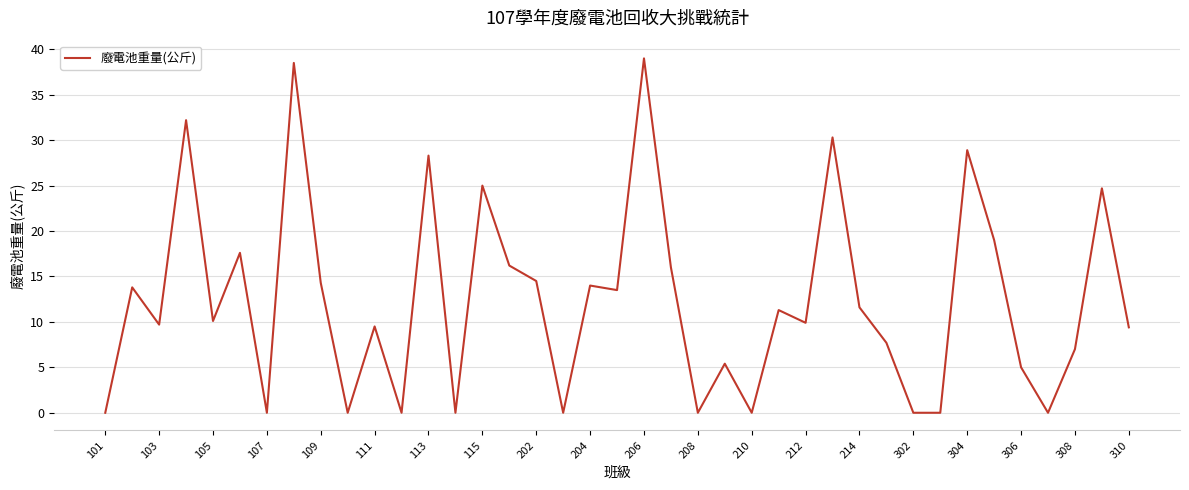

What is the difference between the maximum and minimum values?

39.0